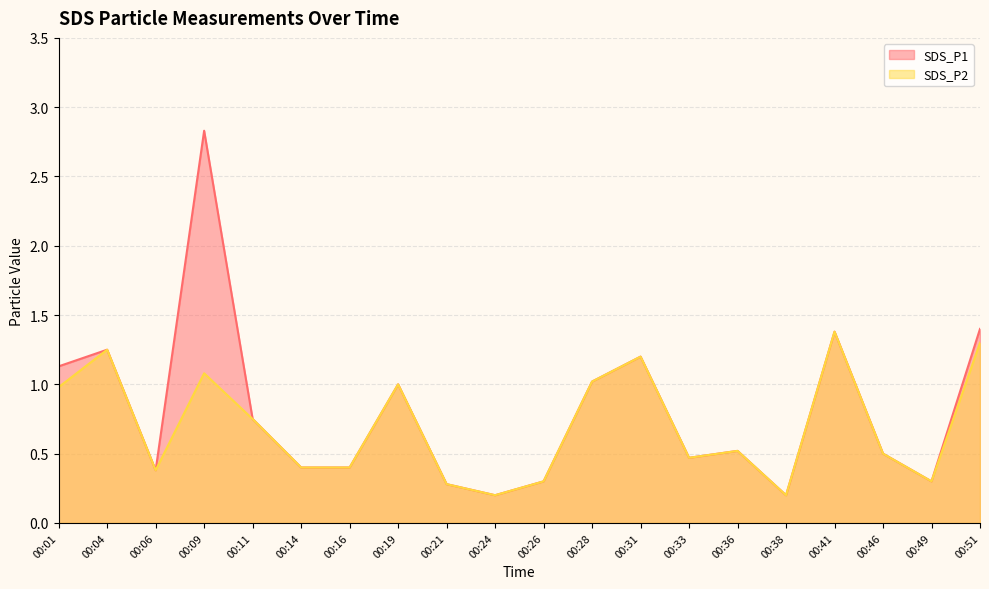

What value does the SDS_P2 series have at 00:51?

1.3